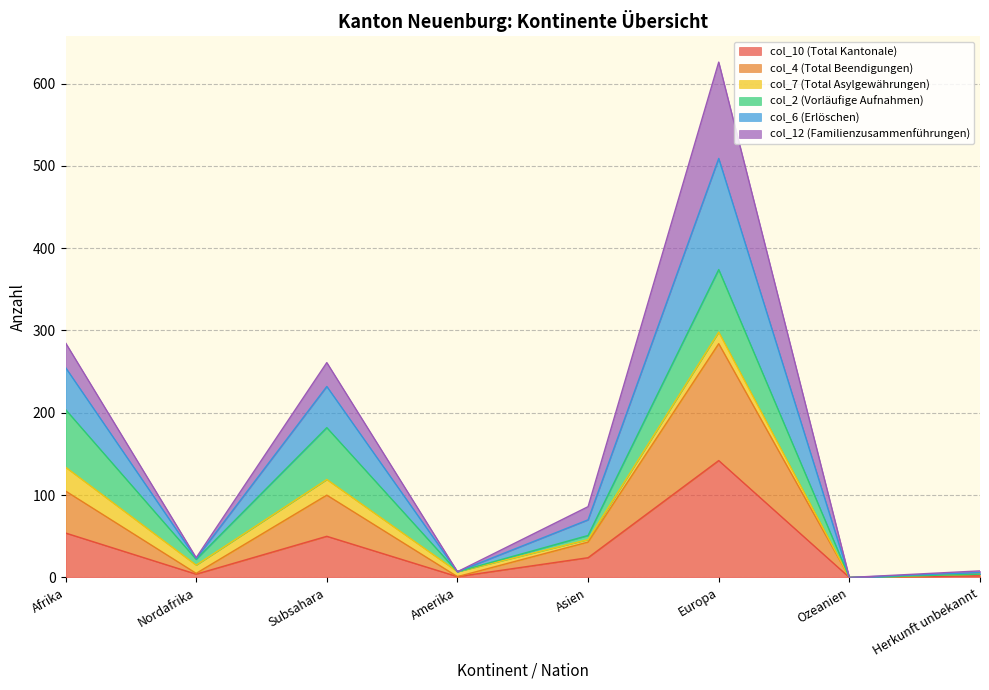

The col_10 (Total Kantonale) series shows 96 at Ozeanien. True or false?

False